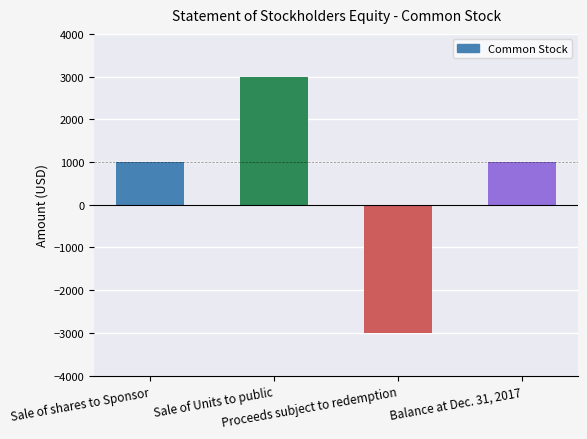

How many negative values are there?

1